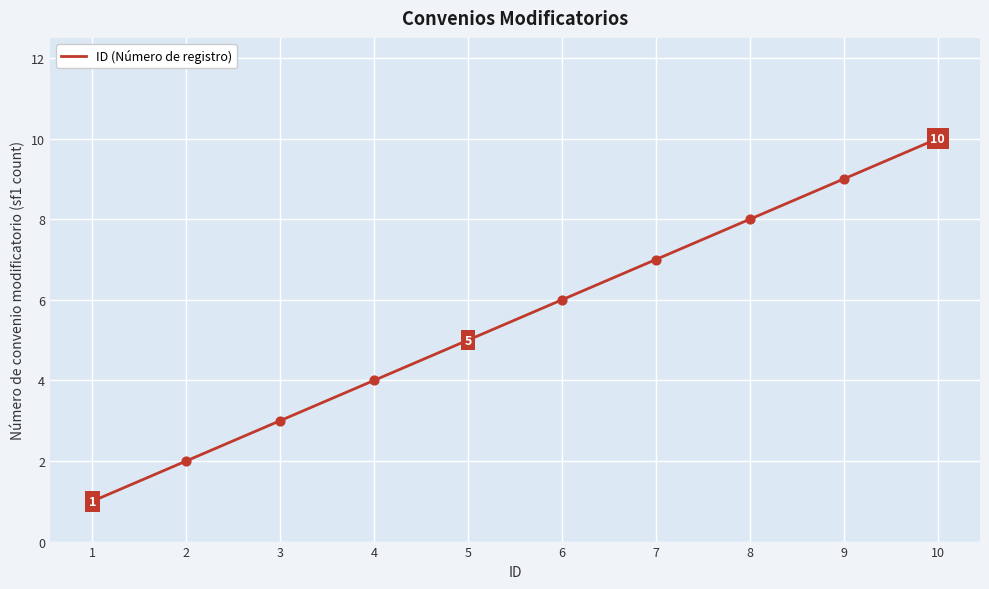

Which has a higher value, 5 or 1?

5